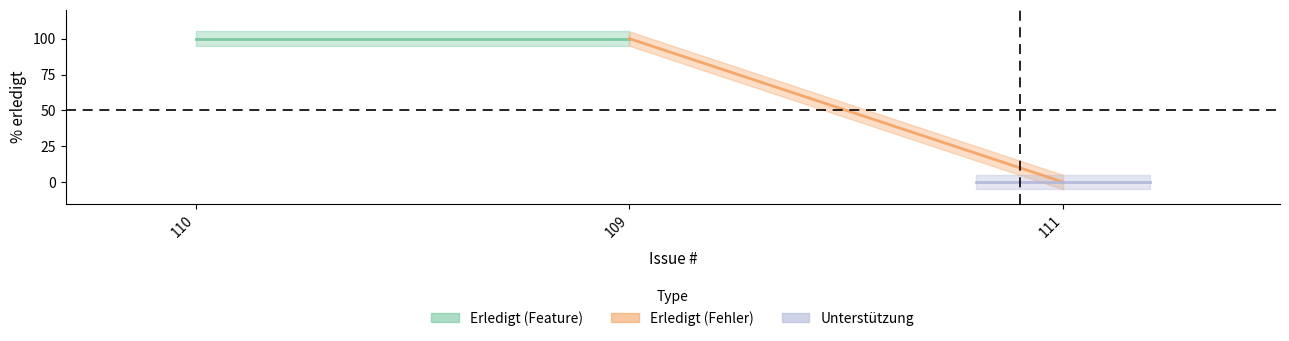

Which category has the highest value across all series?

110